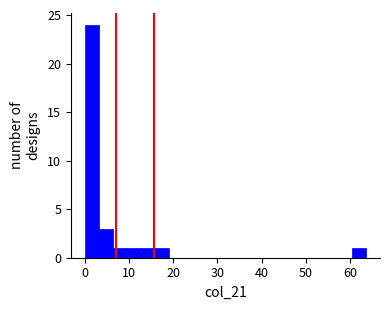

Read against the x-axis, roughly where is the centre of the tallest bar?

2